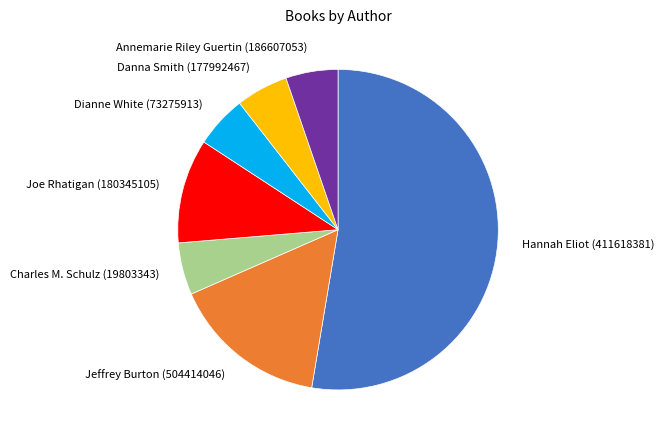

Between Charles M. Schulz (19803343) and Joe Rhatigan (180345105), which is larger?

Joe Rhatigan (180345105)